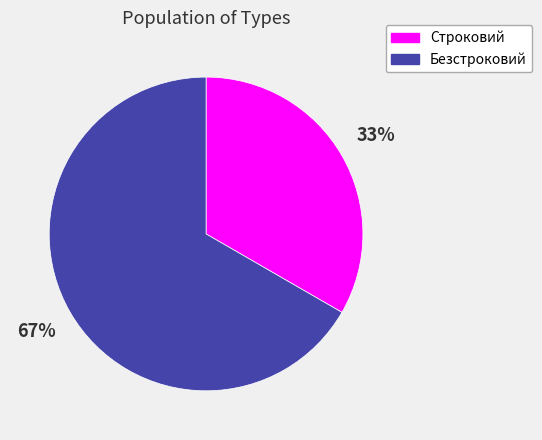

To the nearest percent, what percentage of the pie is Строковий?

33%